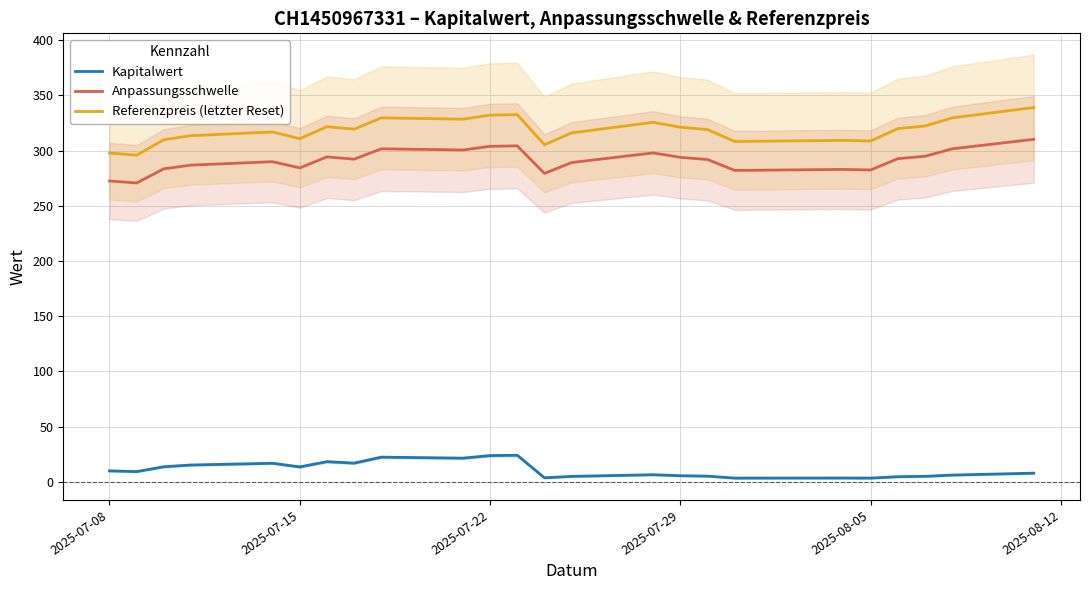

Is it true that Referenzpreis (letzter Reset) equals 161.0 at 2025-07-22?

False